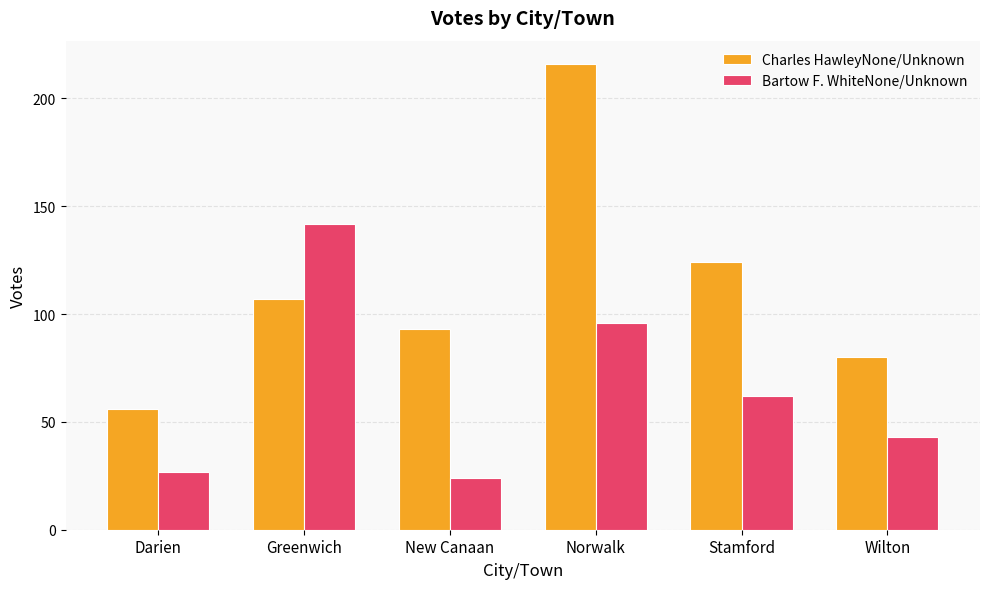

What is the spread (max minus min) of values at Norwalk?

120